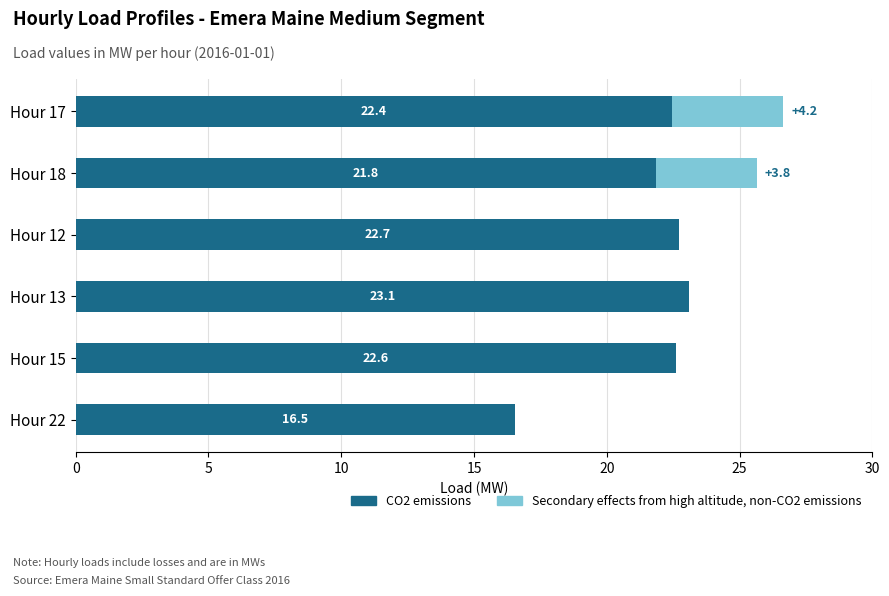

The CO2 emissions series shows 22.6 at Hour 15. True or false?

True